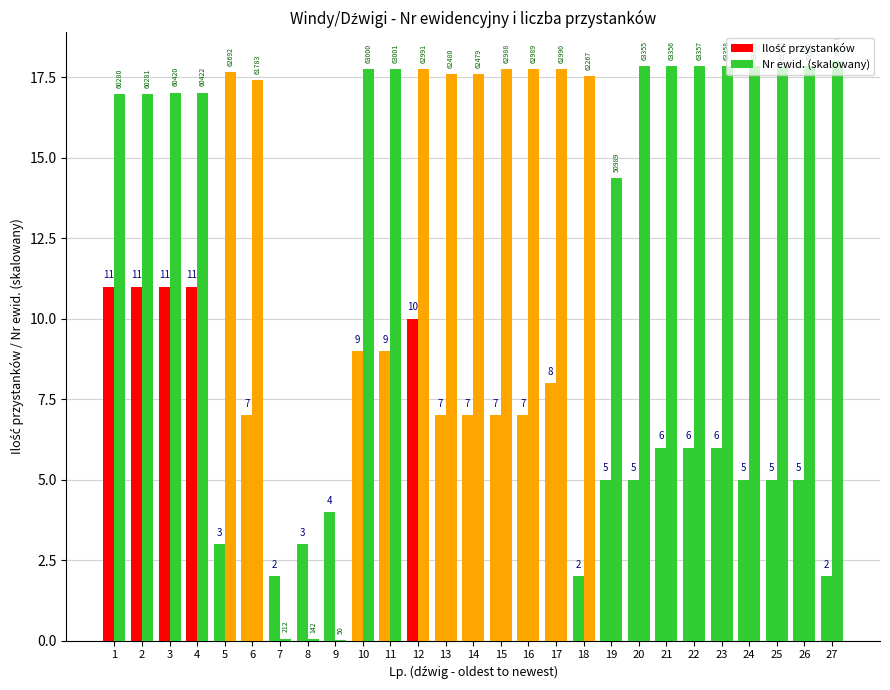

How many categories are shown in the chart?

27